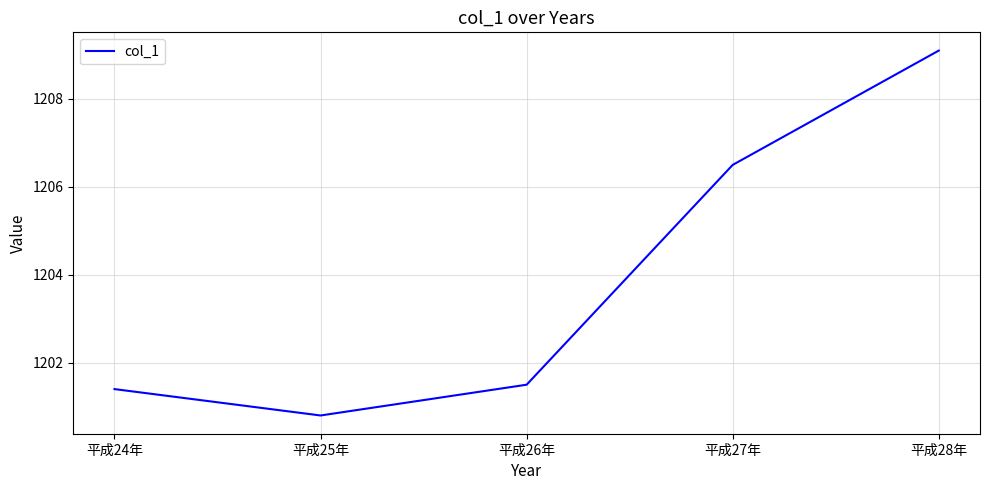

How many distinct data groups are displayed?

1